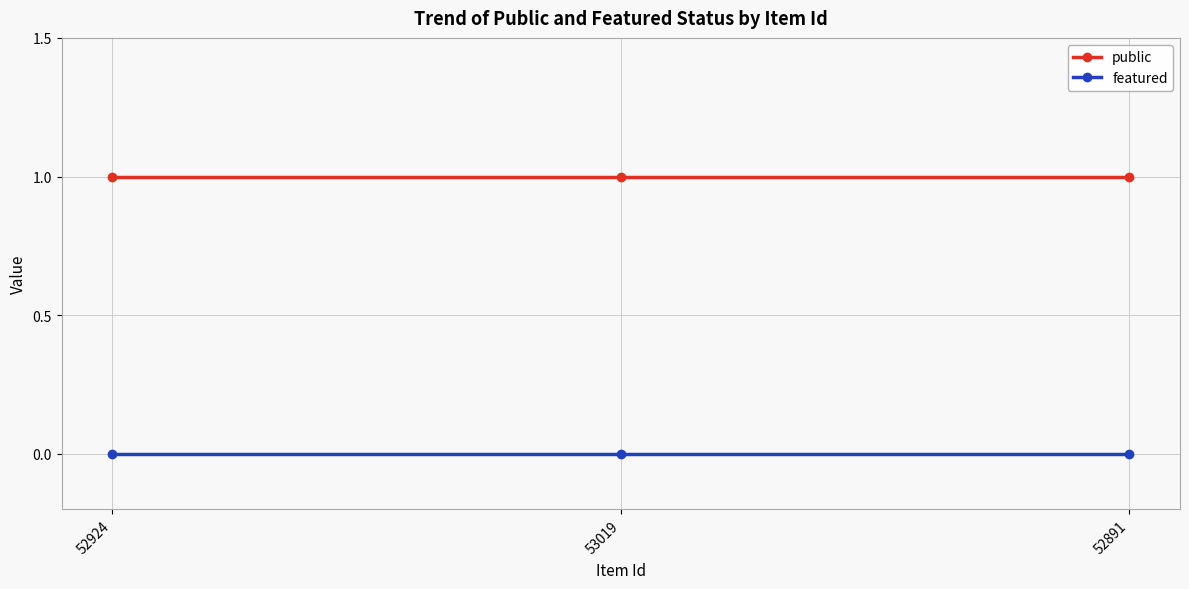

The value of public at 52924 is 2. True or false?

False